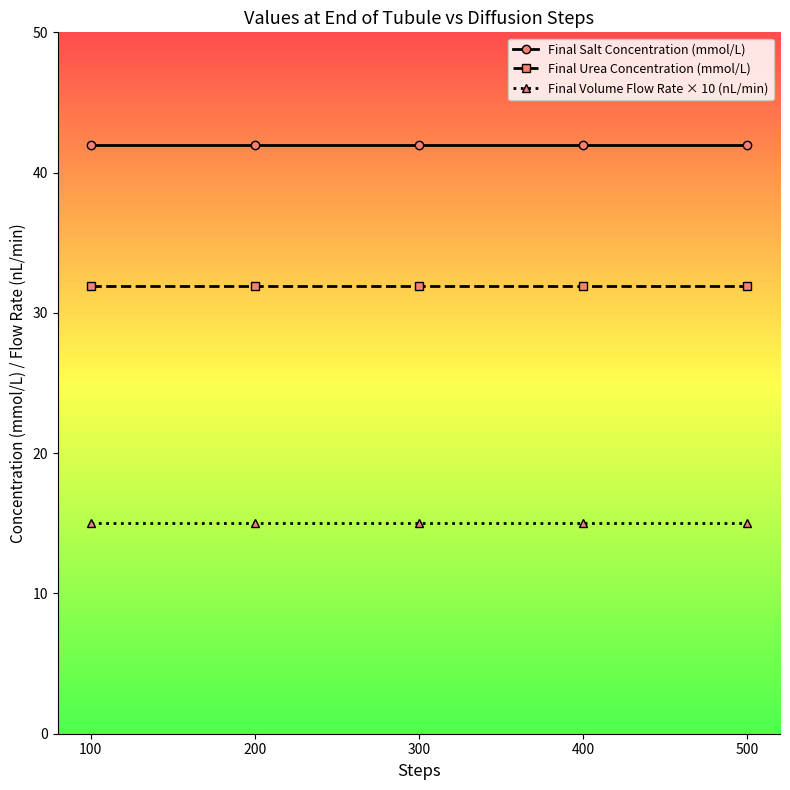

Is this an area chart (filled region under the line)?

No